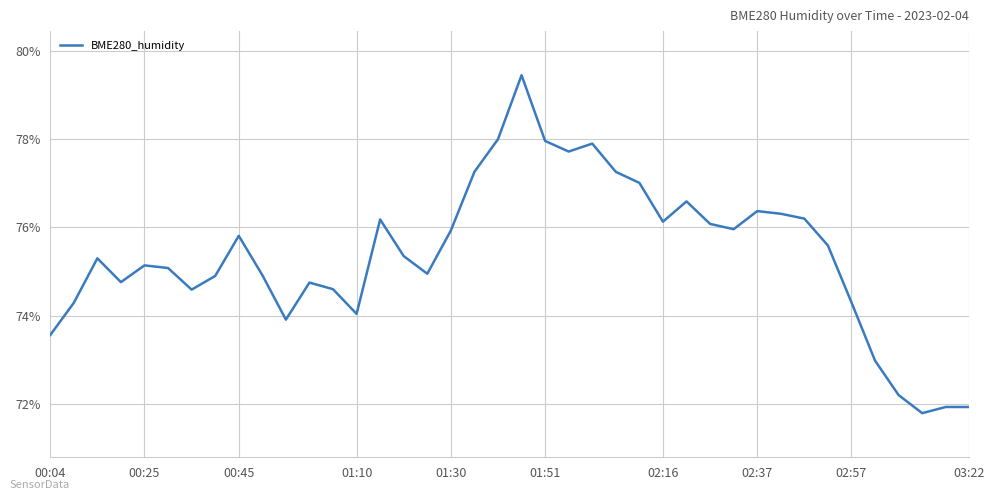

What is the average value?

75.4